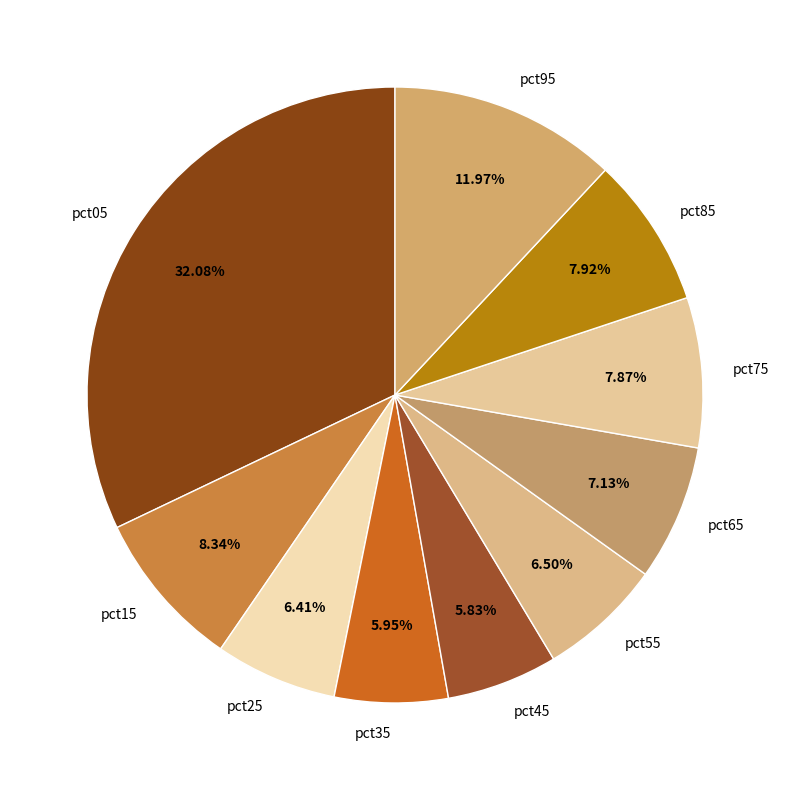

True or false: pct15 accounts for 8% of the total.

True